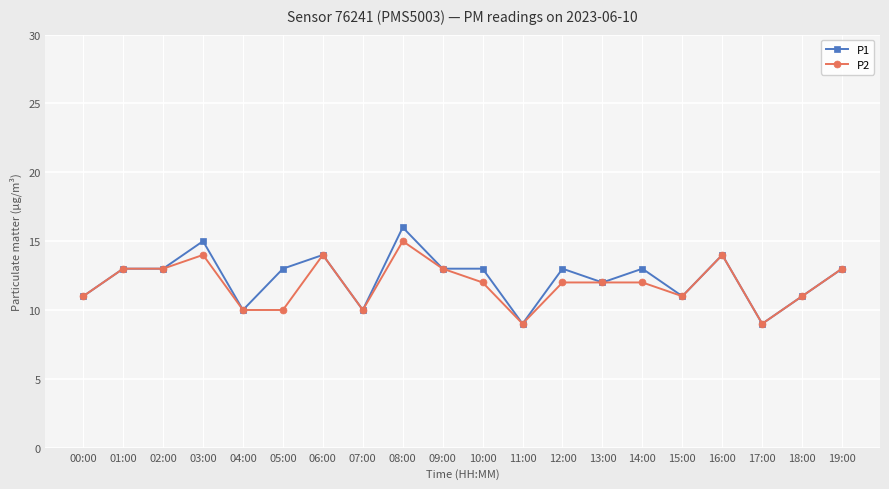

Reading right to left, list all the values displayed in this chart.

P1: 19:00=13	18:00=11	17:00=9	16:00=14	15:00=11	14:00=13	13:00=12	12:00=13	11:00=9	10:00=13	09:00=13	08:00=16	07:00=10	06:00=14	05:00=13	04:00=10	03:00=15	02:00=13	01:00=13	00:00=11
P2: 19:00=13	18:00=11	17:00=9	16:00=14	15:00=11	14:00=12	13:00=12	12:00=12	11:00=9	10:00=12	09:00=13	08:00=15	07:00=10	06:00=14	05:00=10	04:00=10	03:00=14	02:00=13	01:00=13	00:00=11